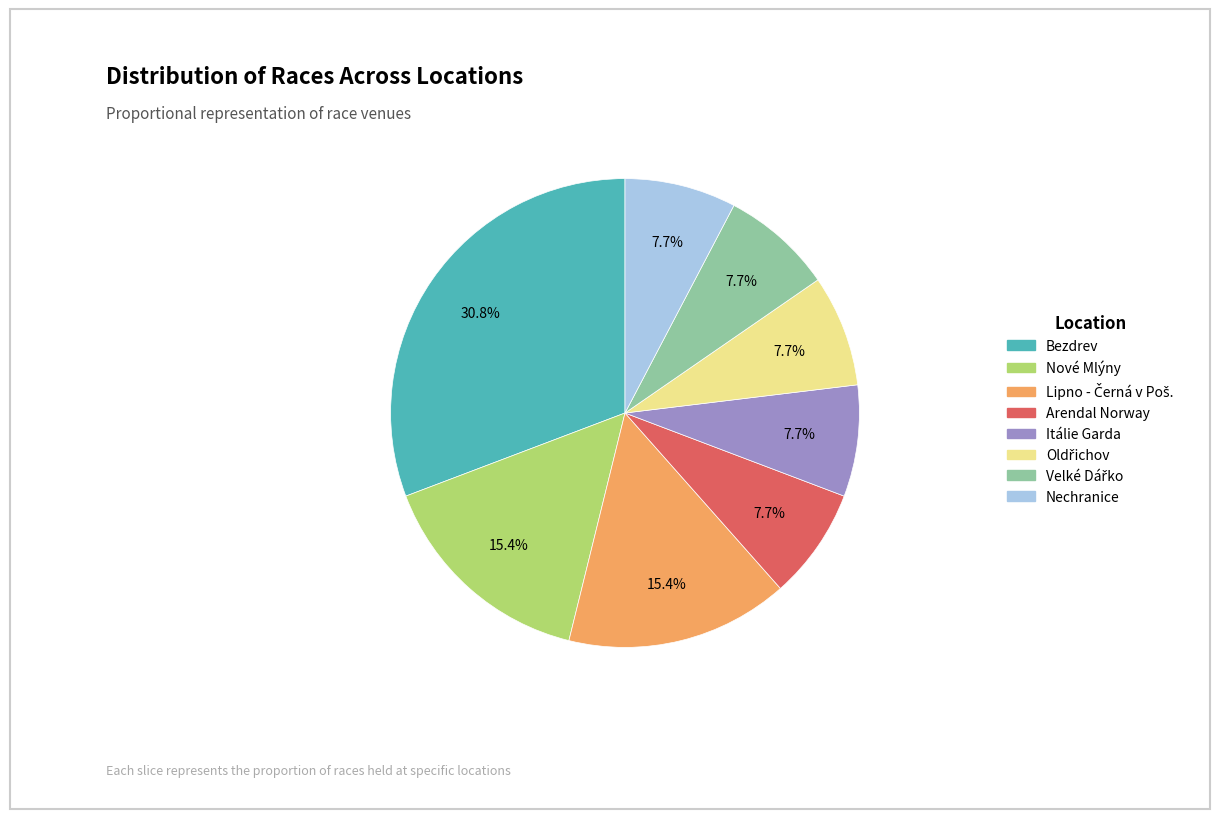

What percentage is NOT represented by Arendal Norway?

92.3%